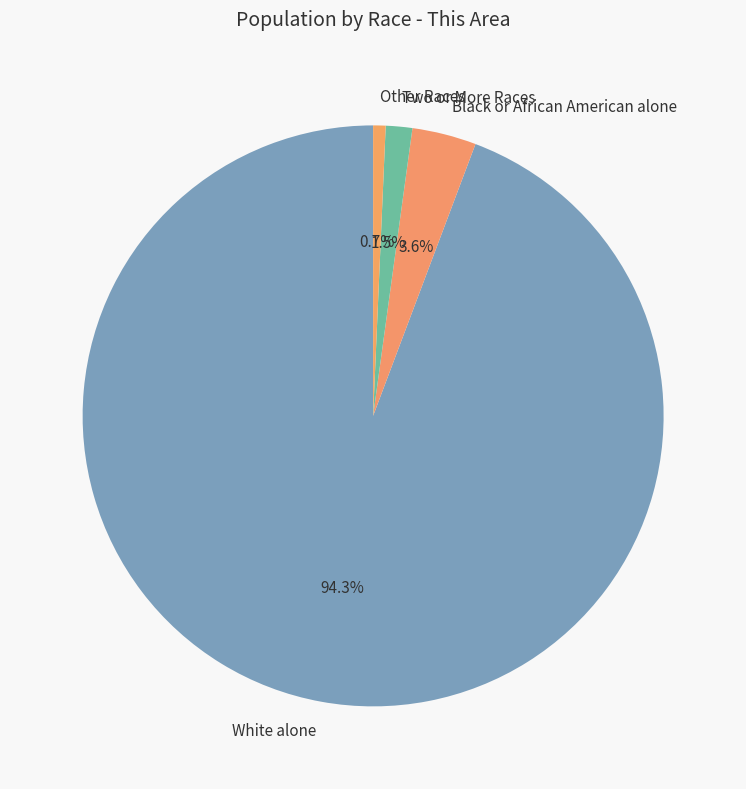

What is the smallest slice in the pie chart?

Other Races